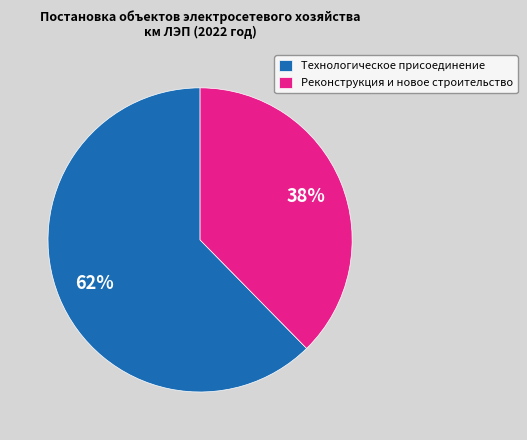

Which slice is the largest?

Технологическое присоединение